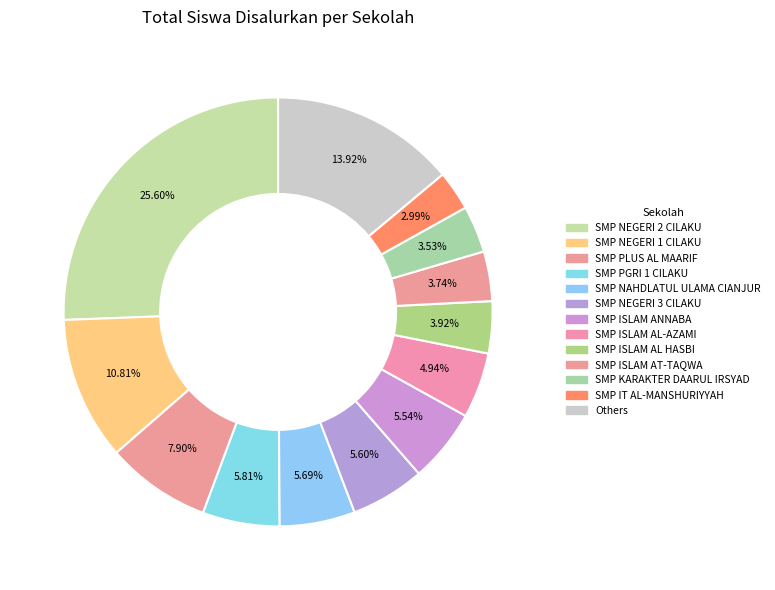

How many segments does this pie chart have?

13